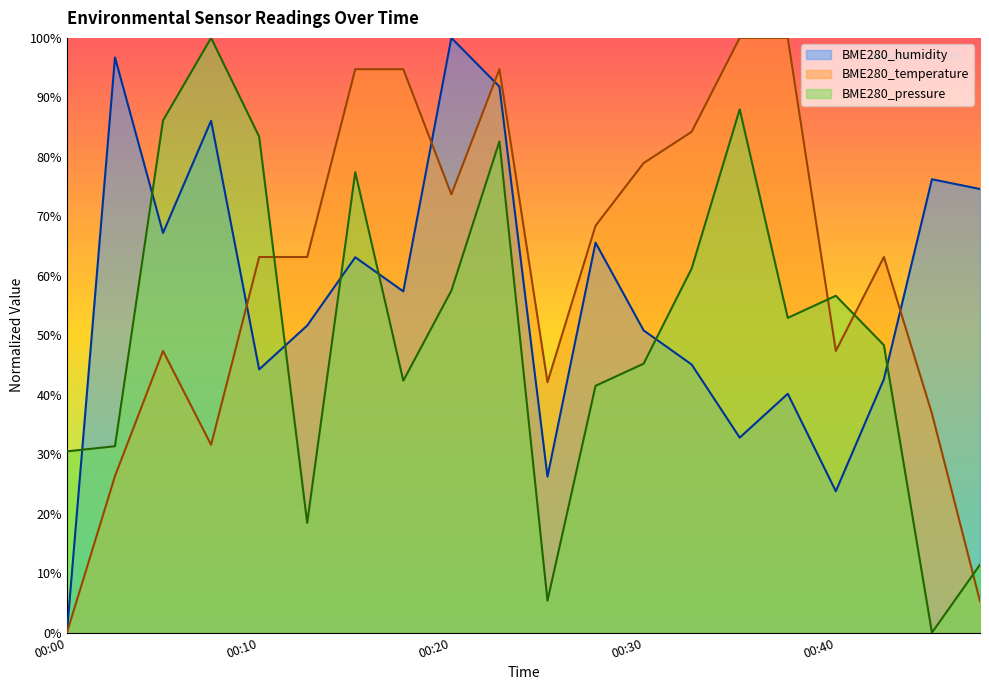

In BME280_temperature, how many points are higher than both neighbors (excluding endpoints)?

3